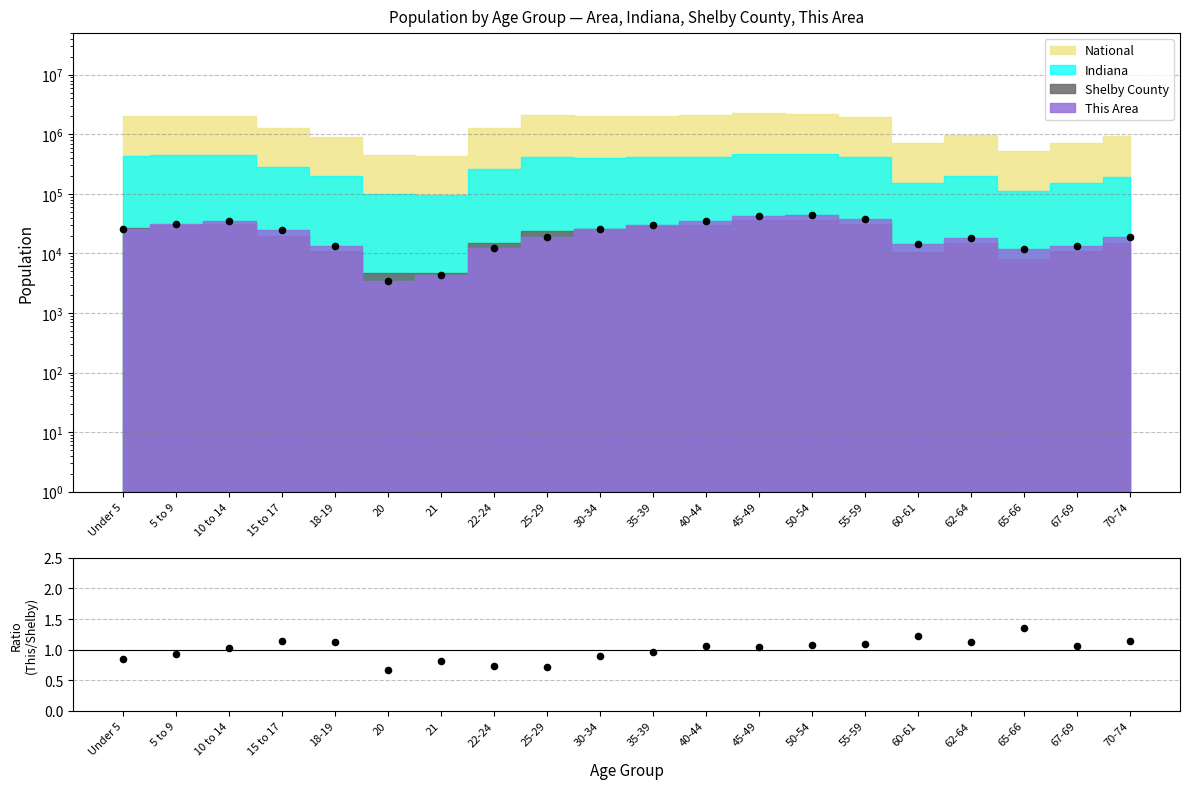

What is the ratio of the value at 30-34 to the value at 55-59?

0.8